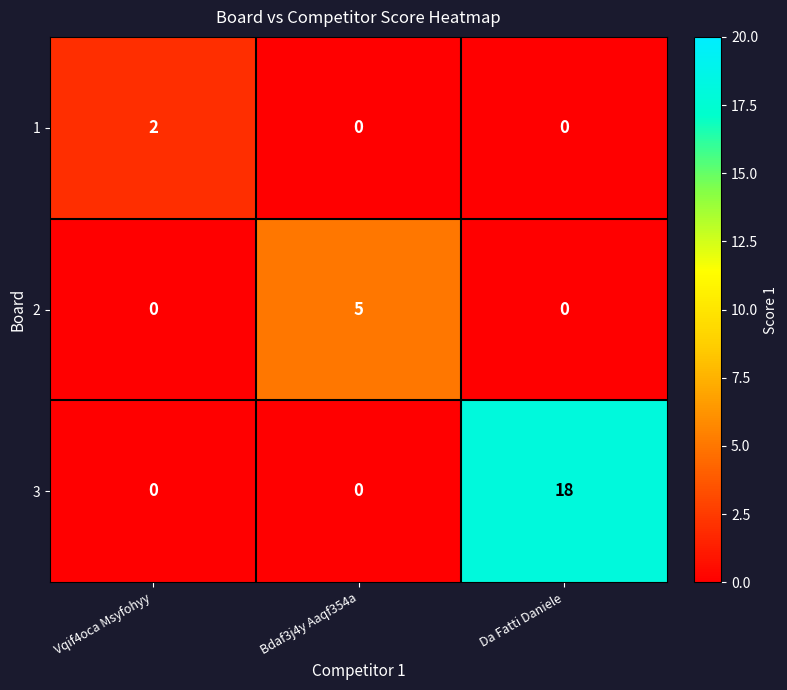

List the series in order of their overall mean, lowest first.

1, 2, 3